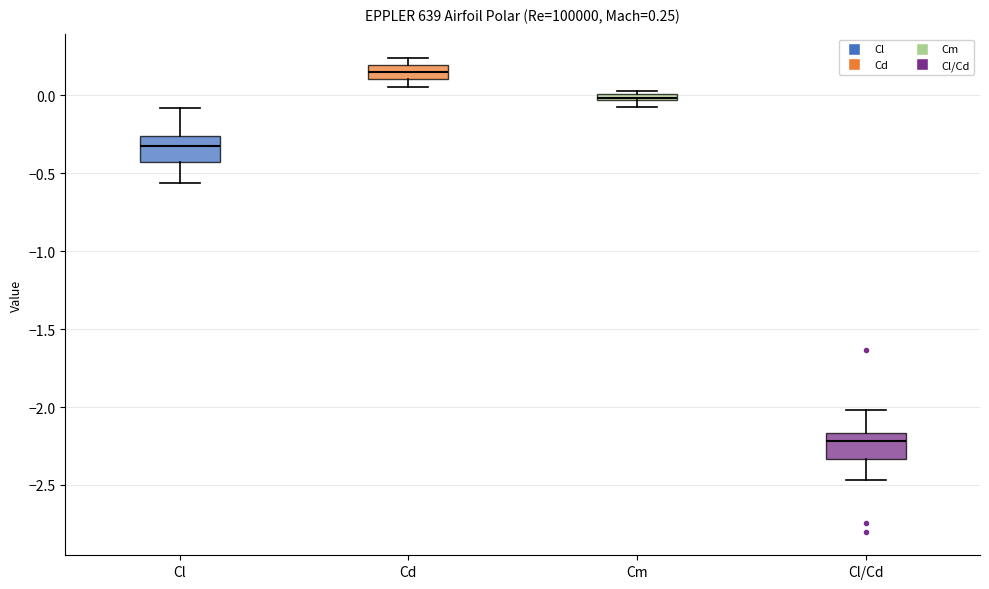

Which box's median line is the lowest?

Cl/Cd